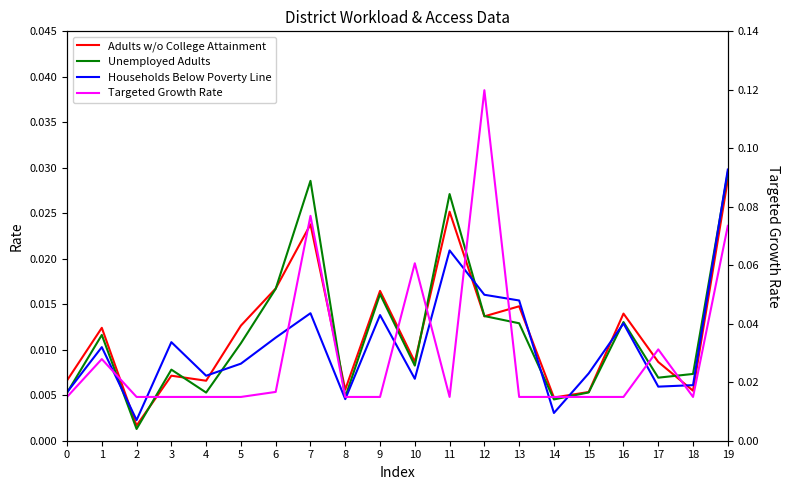

Does the chart display data point markers on the line(s)?

No